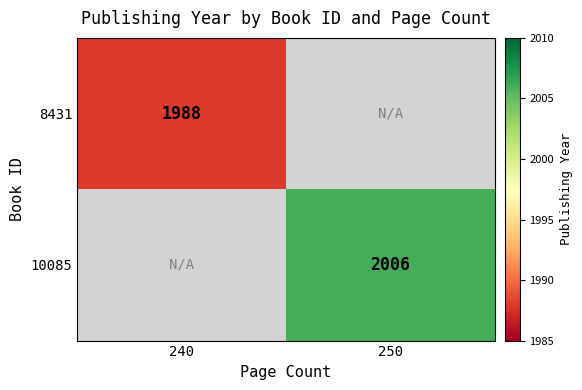

Is it true that 8431 equals 3450 at 240?

False